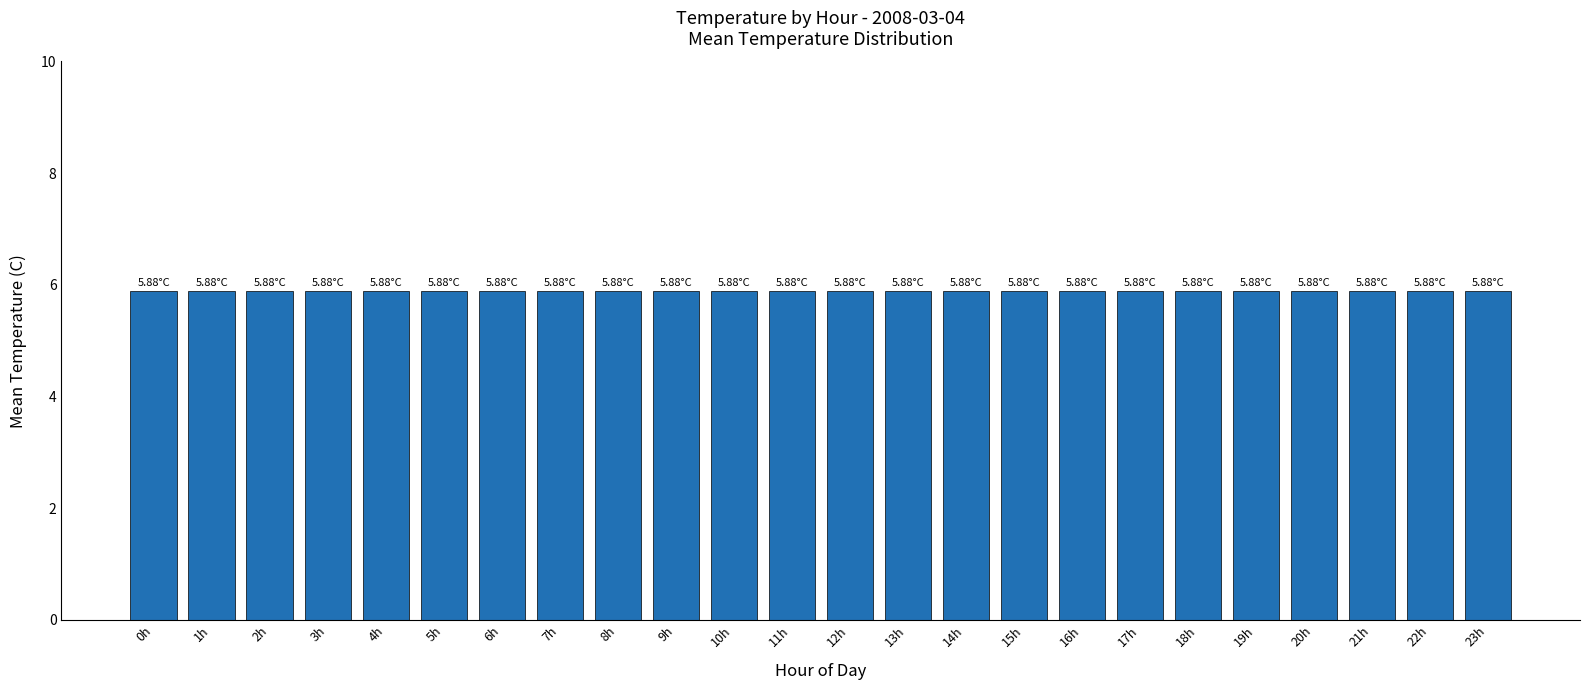

Rank the categories by value from highest to lowest.

17, 2, 16, 1, 15, 8, 14, 0, 18, 3, 9, 23, 7, 19, 13, 4, 20, 10, 22, 6, 12, 21, 5, 11